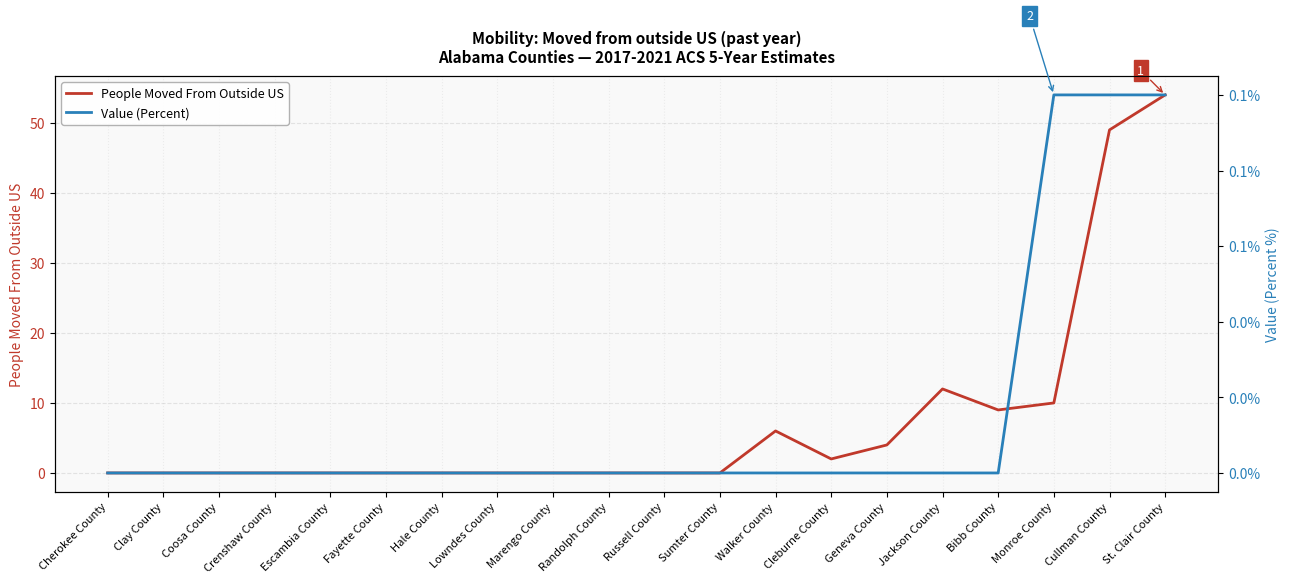

The value of People Moved From Outside US at Fayette County is 0.0. True or false?

True